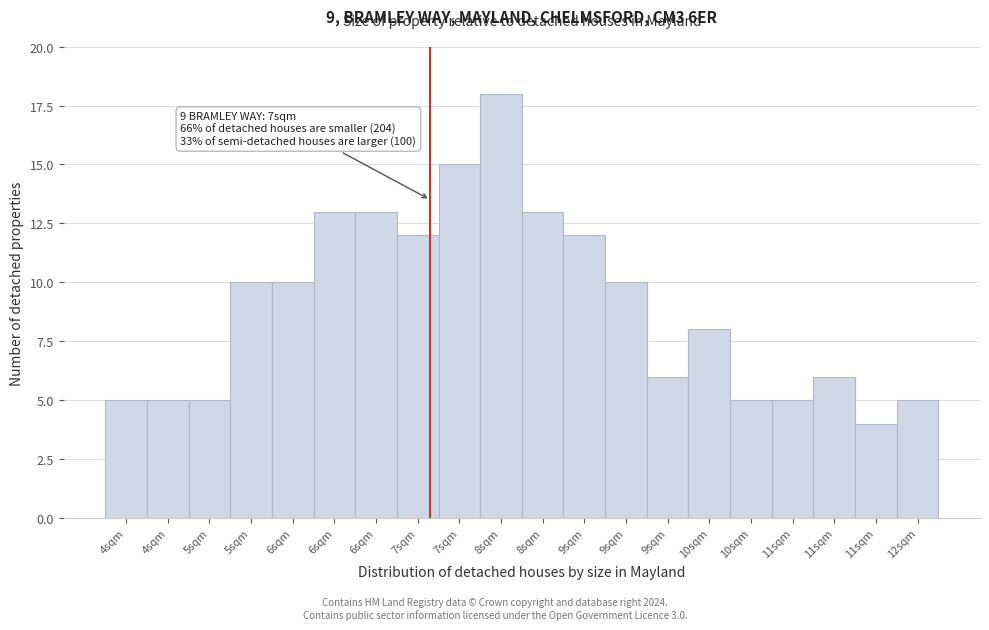

How many categories are shown in the chart?

20